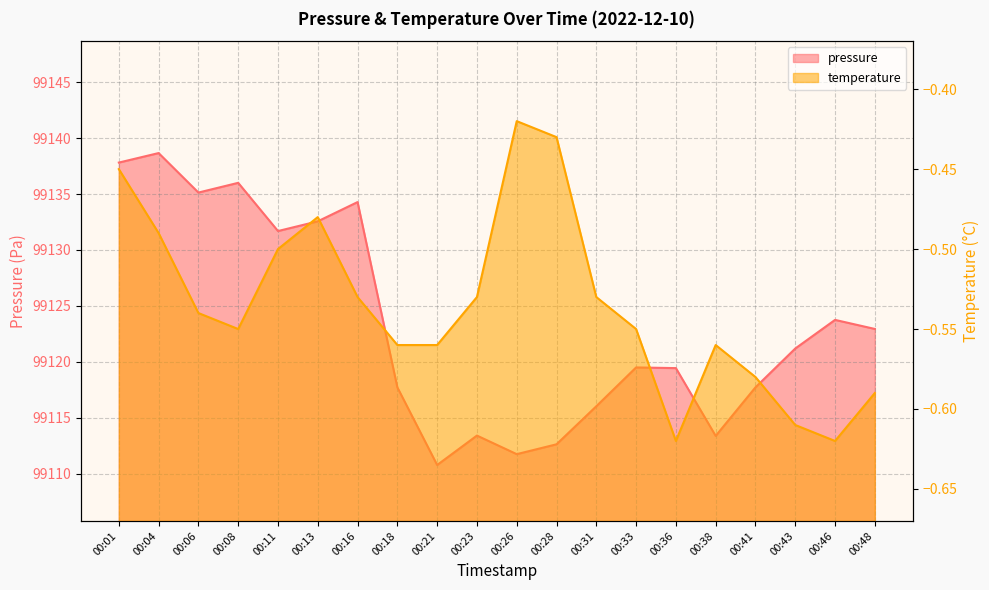

Reading left to right, transcribe all the data shown in this chart.

pressure: 99137.8	99138.7	99135.1	99136.0	99131.7	99132.6	99134.3	99117.7	99110.8	99113.4	99111.8	99112.6	99116.0	99119.5	99119.4	99113.4	99117.7	99121.2	99123.8	99122.9
temperature: -0.5	-0.5	-0.5	-0.6	-0.5	-0.5	-0.5	-0.6	-0.6	-0.5	-0.4	-0.4	-0.5	-0.6	-0.6	-0.6	-0.6	-0.6	-0.6	-0.6